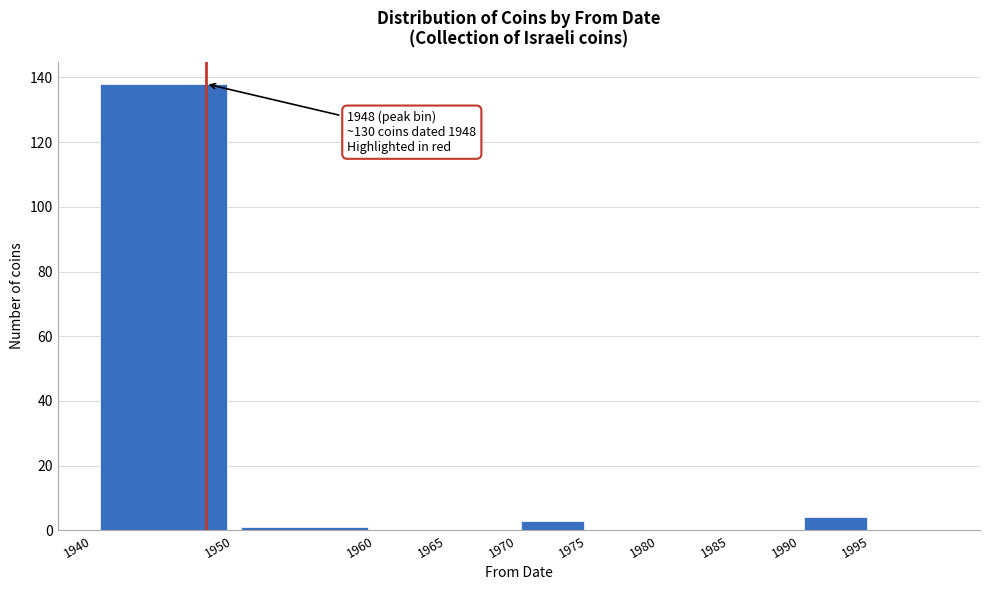

Which range on the x-axis has the tallest bar?

1940 to 1950